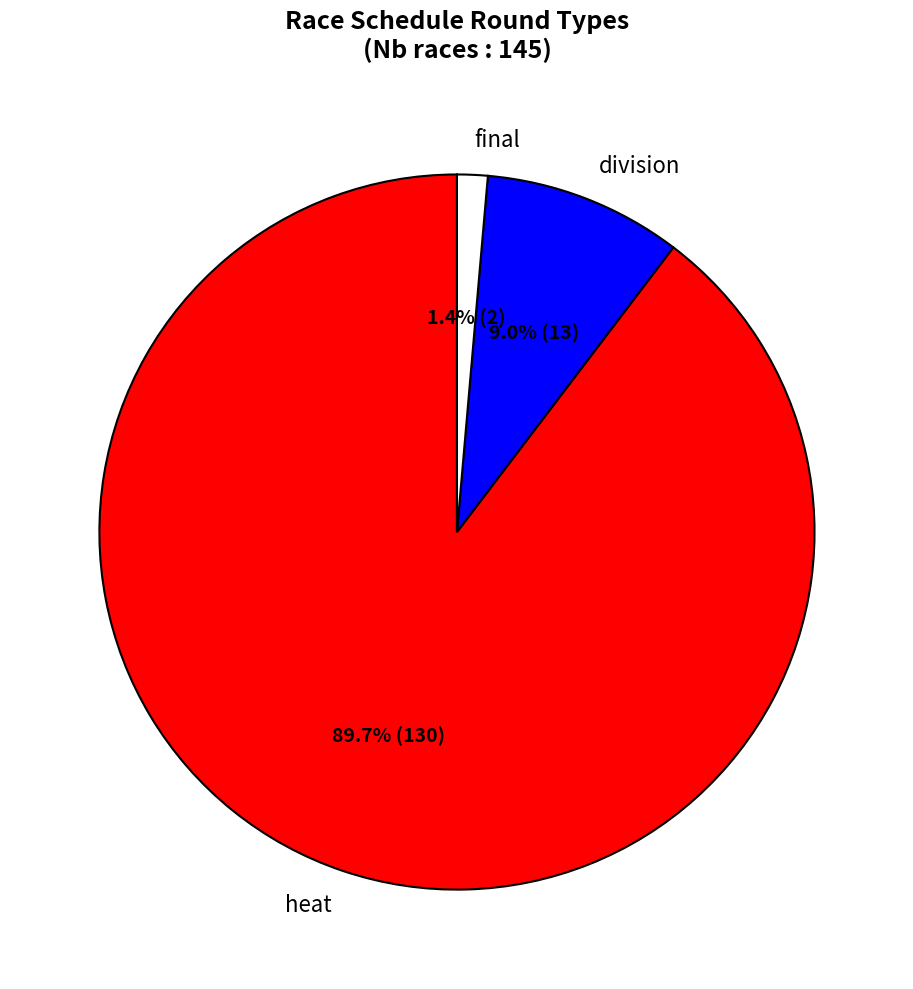

Rank the categories by value from lowest to highest.

final, division, heat